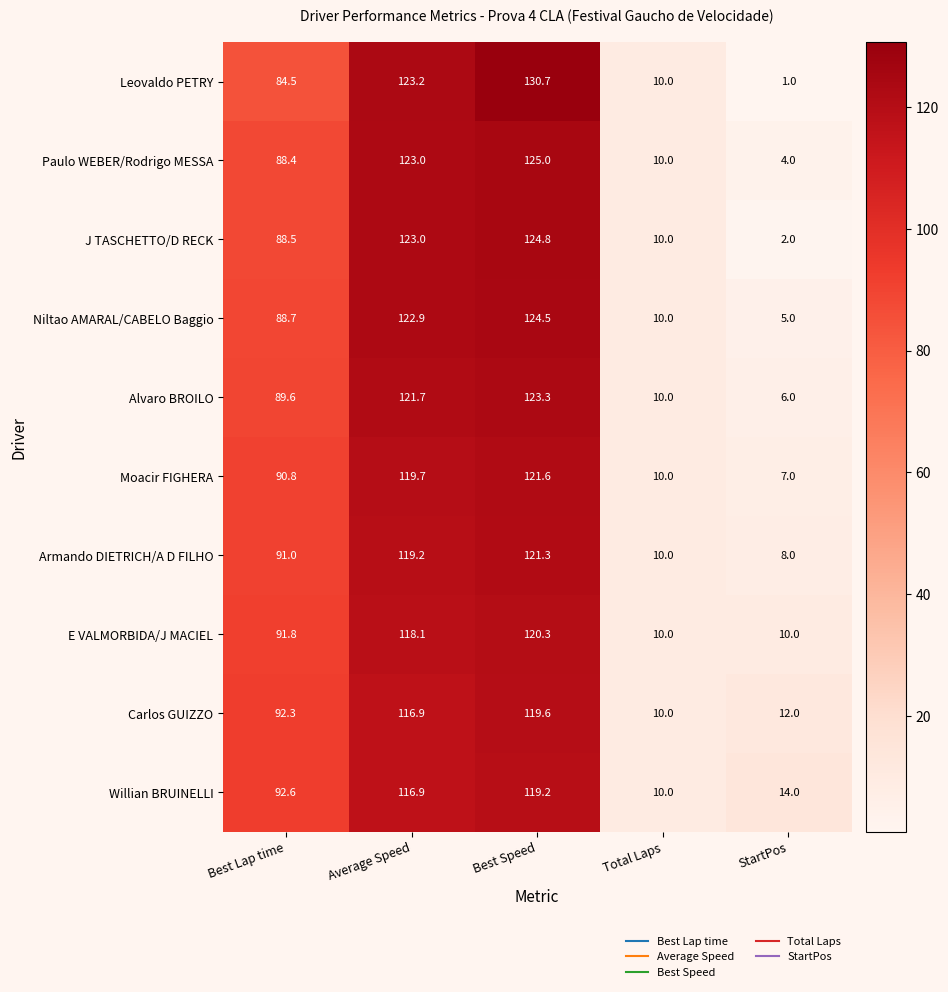

Where is Paulo WEBER/Rodrigo MESSA nearest to the value 64?

Best Lap time